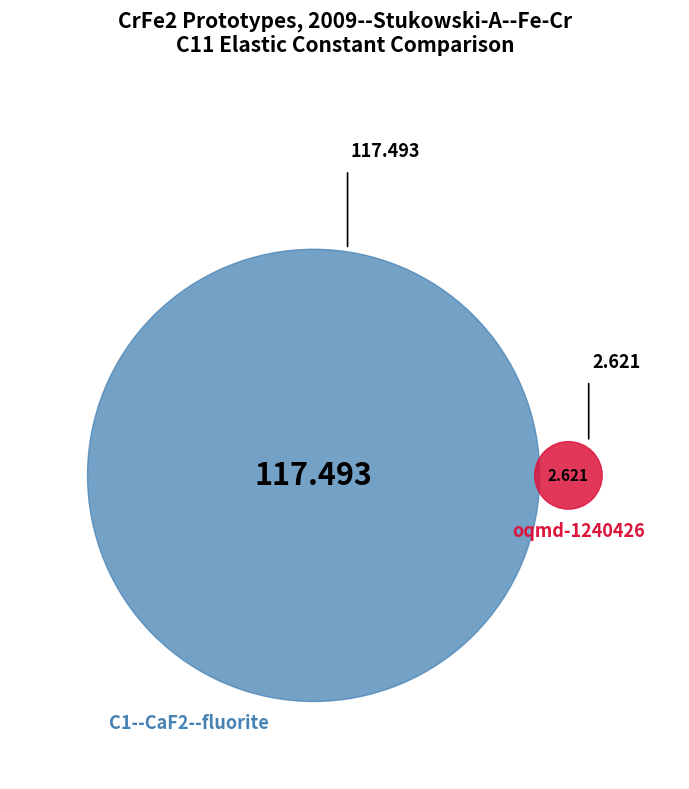

Is it true that C1--CaF2--fluorite is 99% of the pie?

False